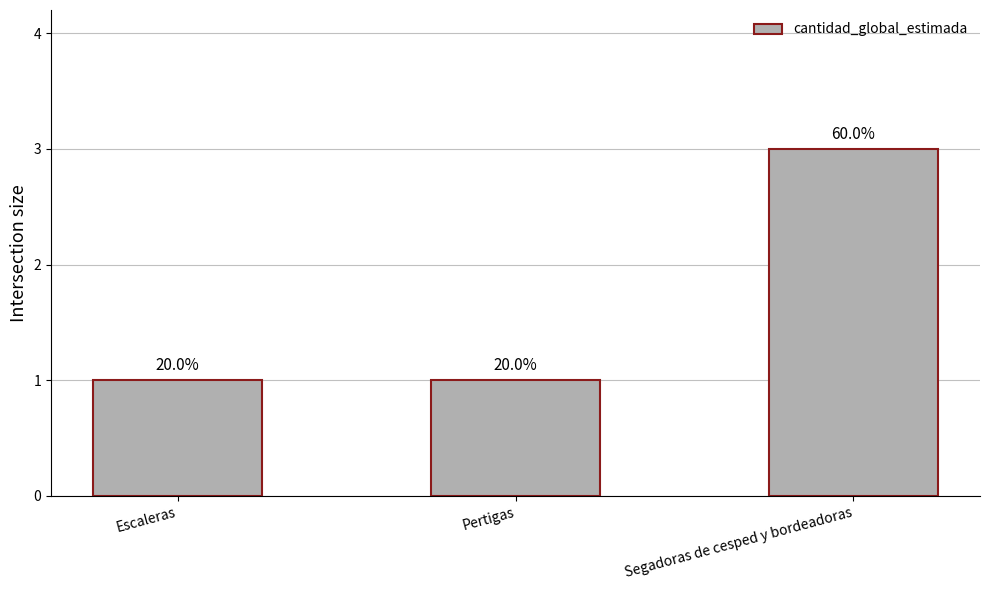

What is the maximum value shown in the chart?

3